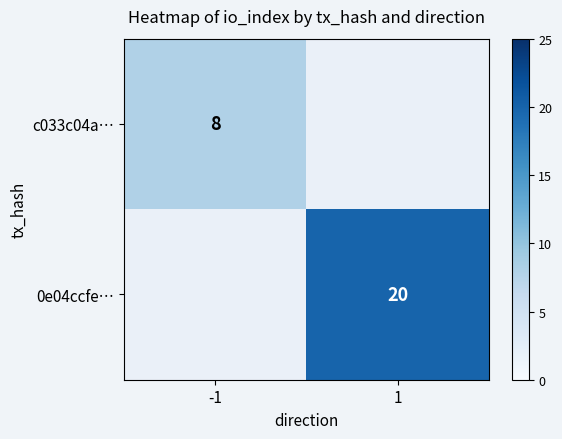

Count the number of categories in the chart.

2